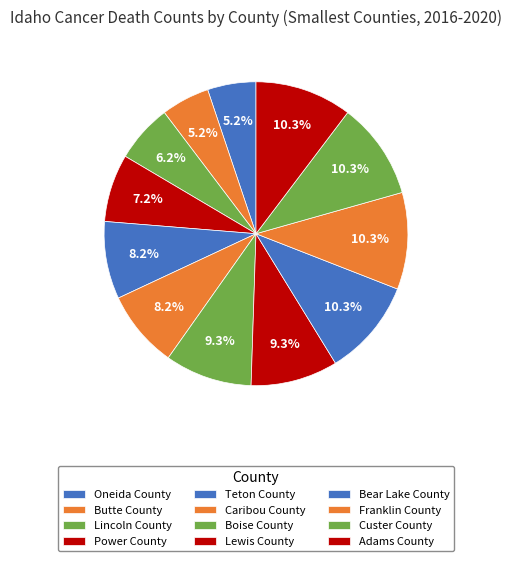

Combined, do Lincoln County and Butte County account for over 50%?

No